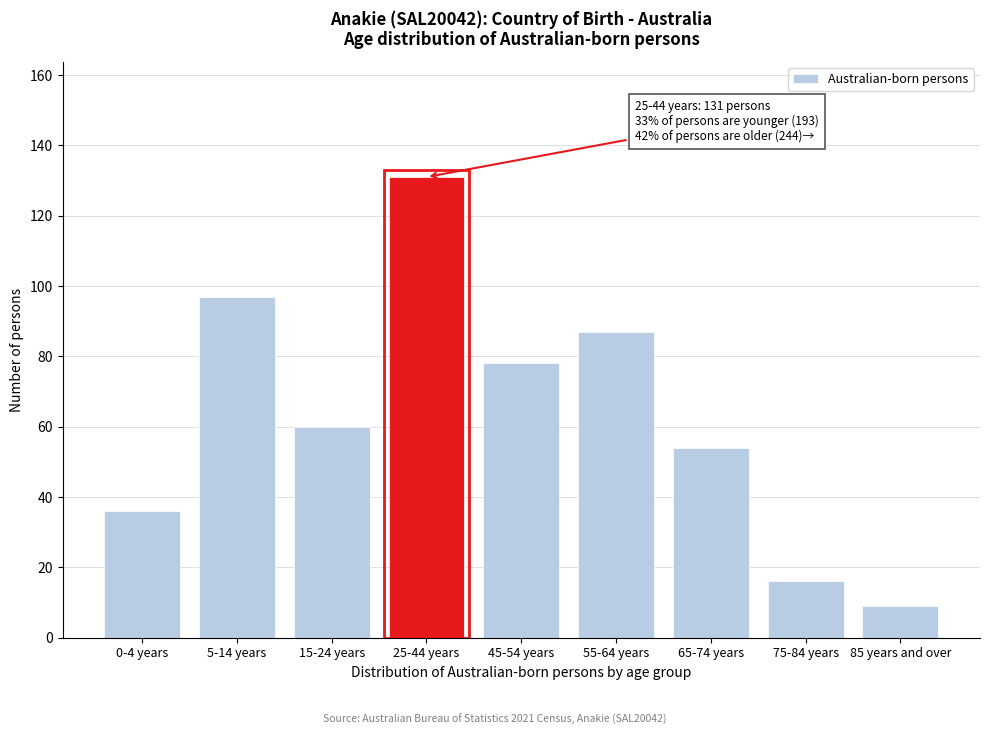

Reading right to left, what are all the values shown in this chart?

85 years and over=9	75-84 years=16	65-74 years=54	55-64 years=87	45-54 years=78	25-44 years=131	15-24 years=60	5-14 years=97	0-4 years=36